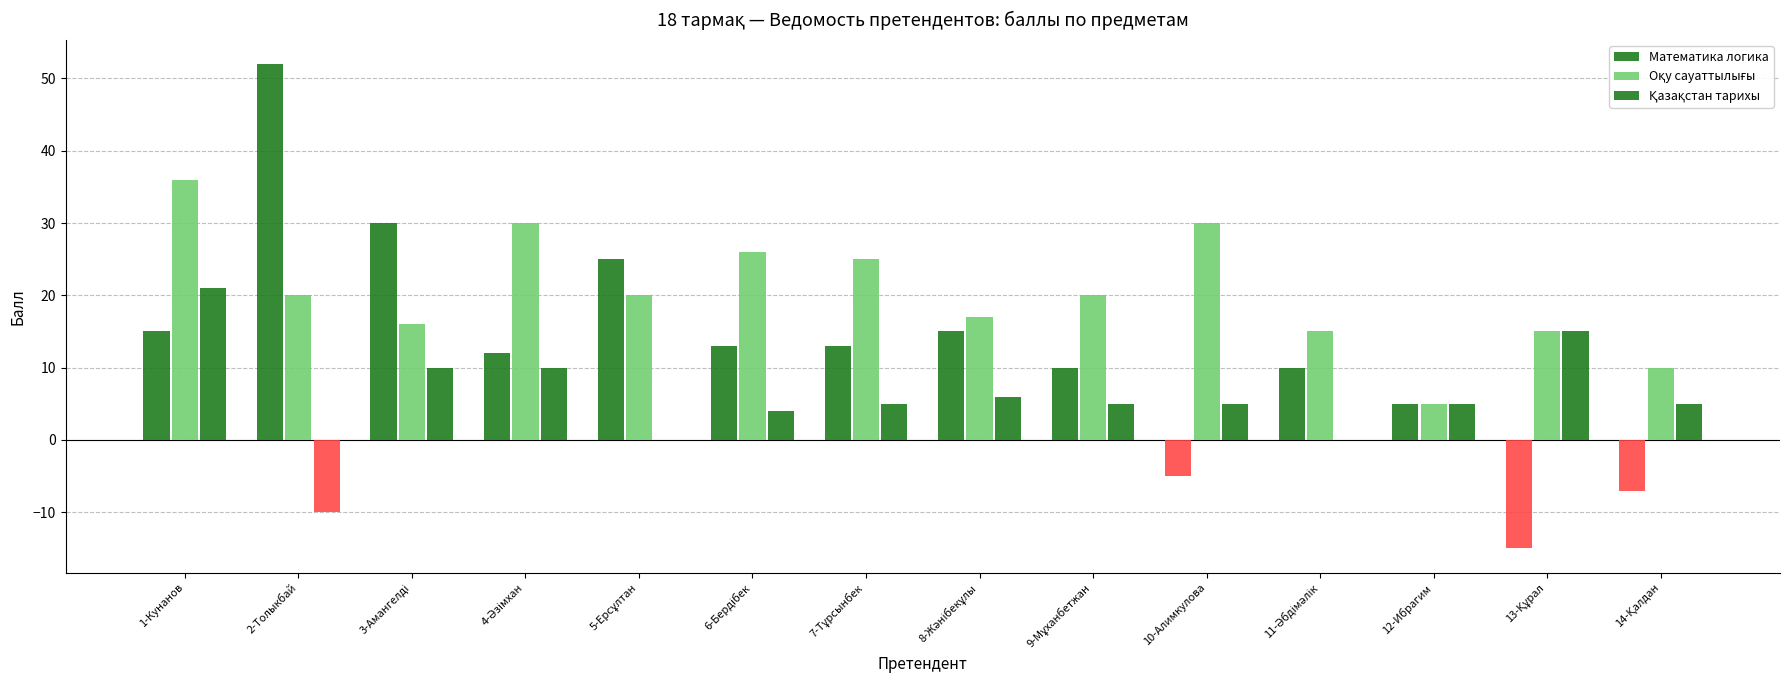

What is the label of the 13th bar from the right?

2-Толыкбай